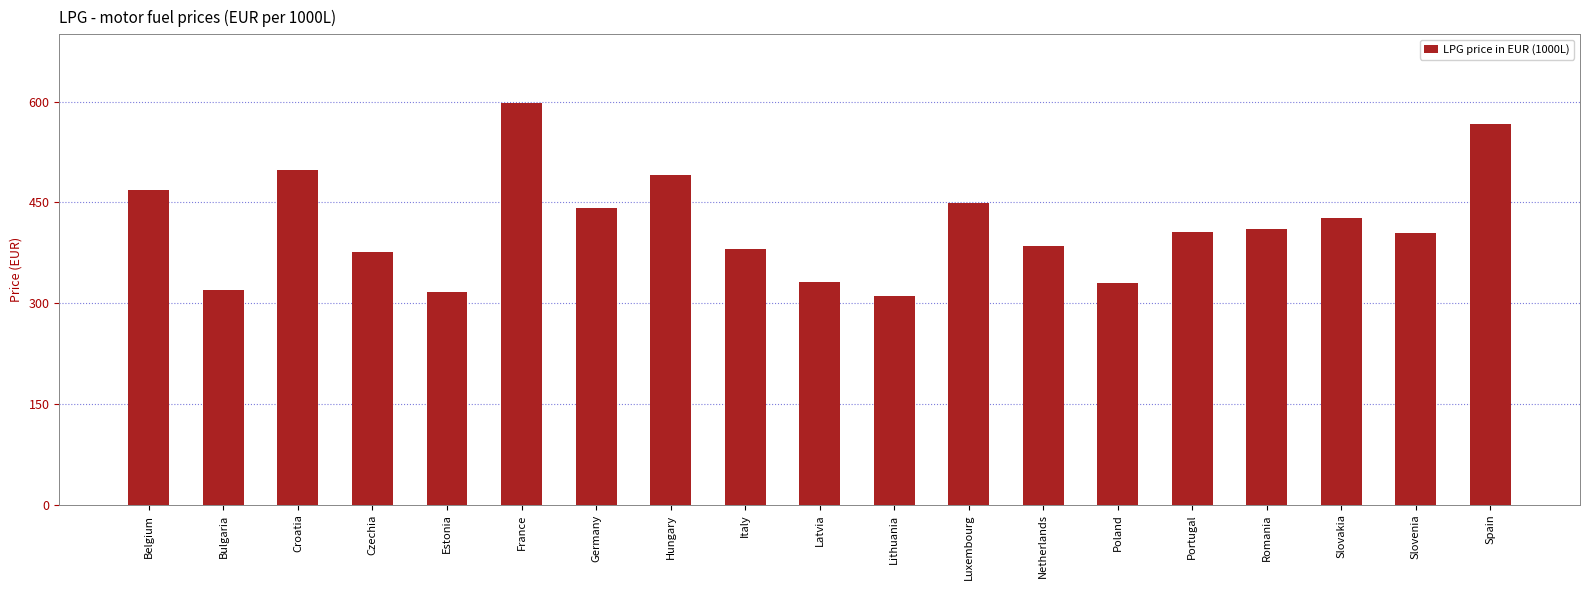

What is the value of the 4th bar from the left?

376.4